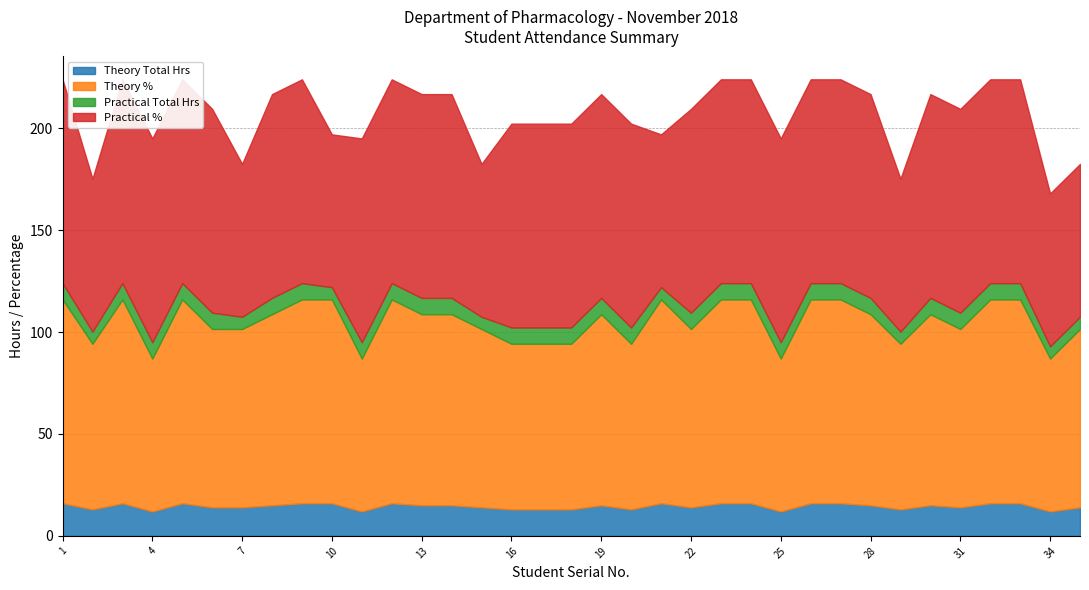

Which series has the largest total across all categories?

Practical %